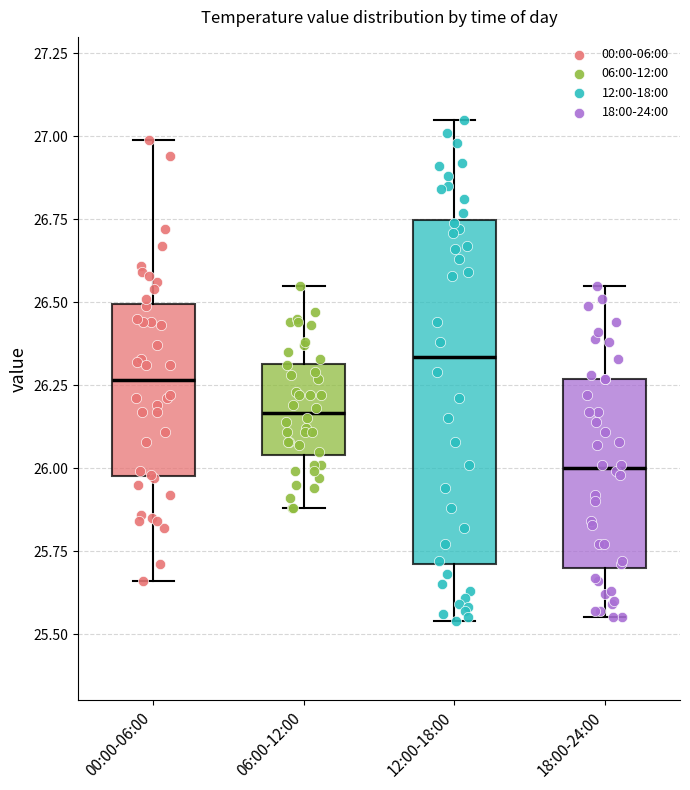

Which box's median line is the lowest?

18:00-24:00